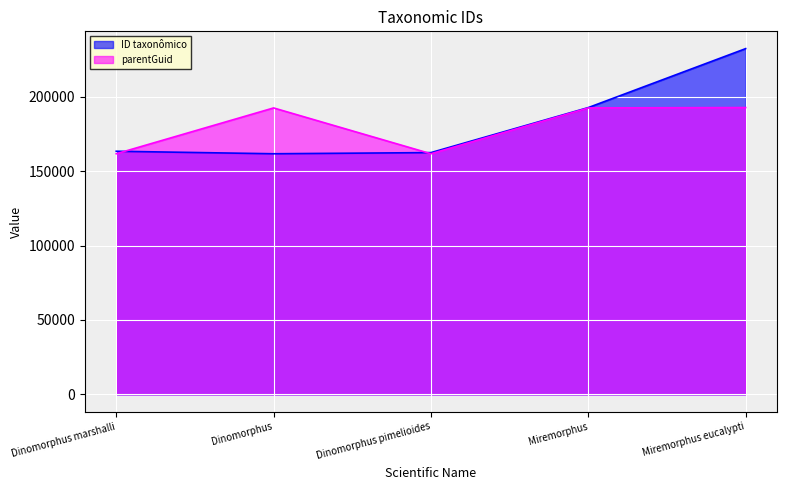

Reading right to left, list all the values displayed in this chart.

ID taxonômico: 232239	192645	162408	161624	163313
parentGuid: 192645	192403	161624	192403	161624